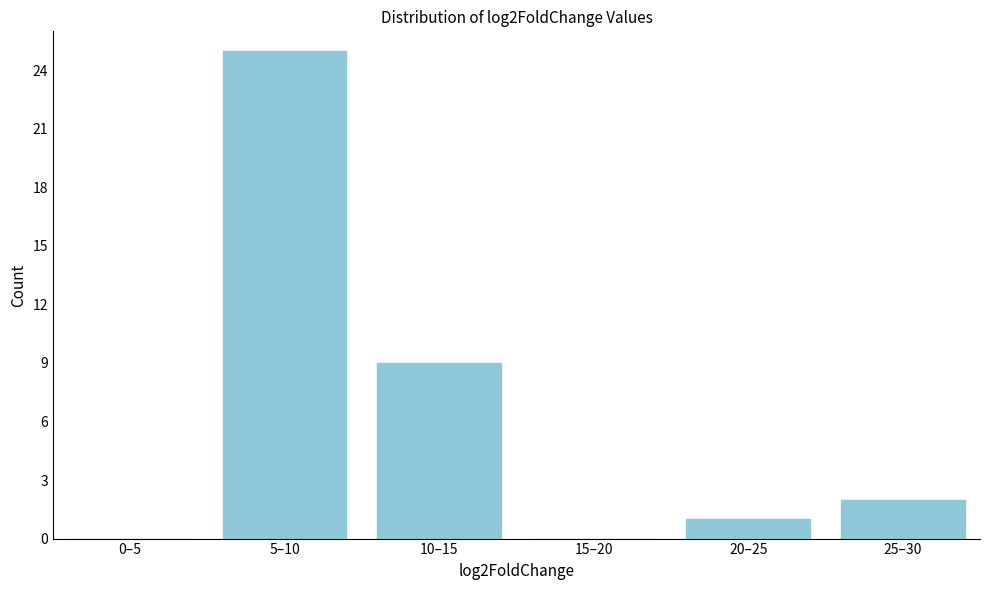

Reading left to right, what are all the values shown in this chart?

0–5=0	5–10=25	10–15=9	15–20=0	20–25=1	25–30=2